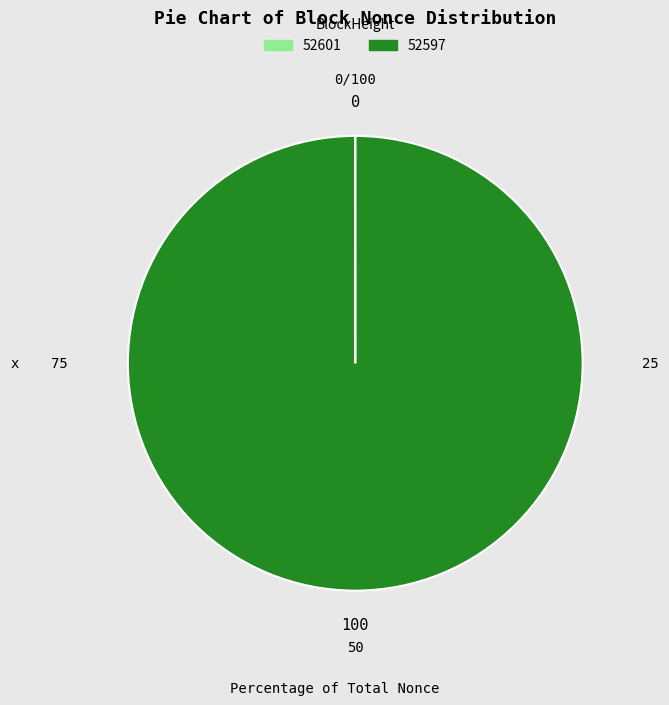

Is there any slice that represents more than half of the pie?

Yes